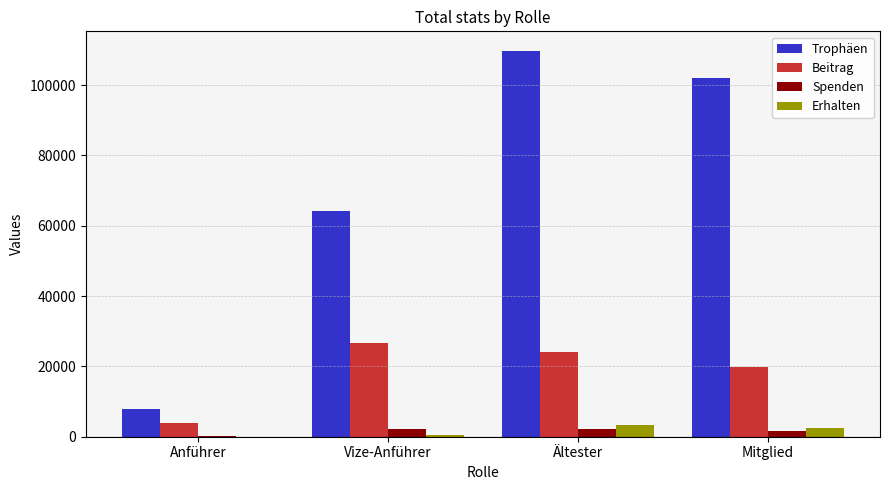

Between Anführer and Vize-Anführer, which series saw the biggest shift?

Trophäen